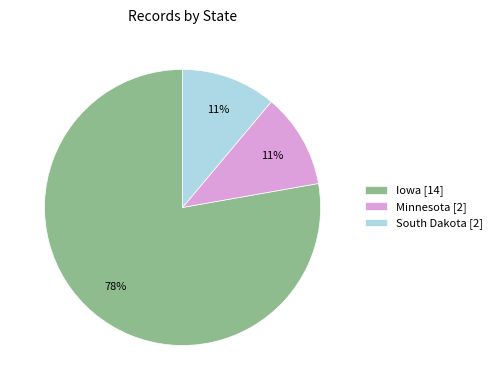

Does any single category account for the majority?

Yes